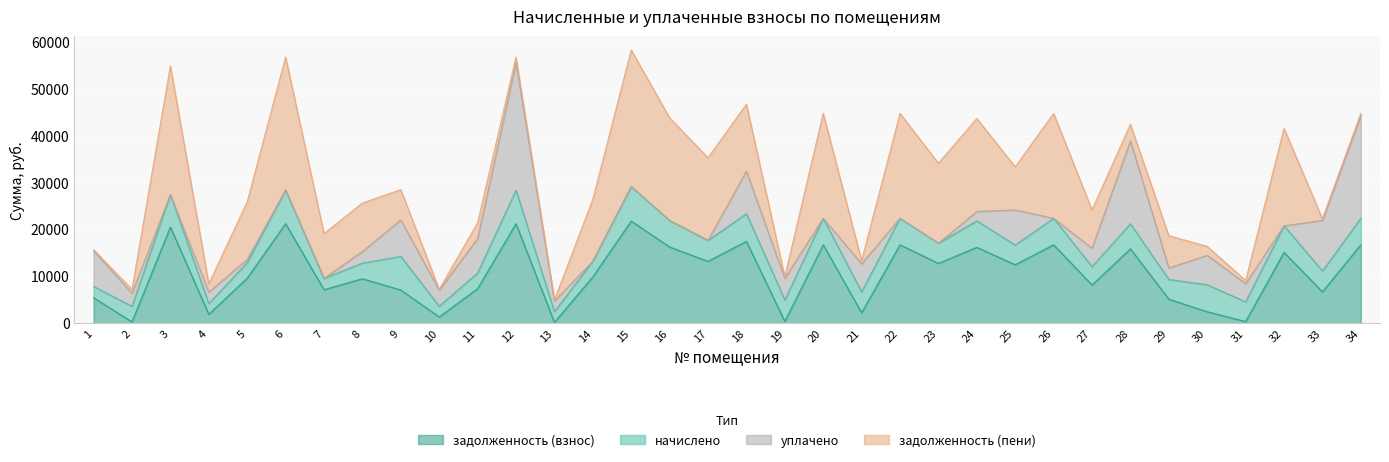

What are all the series names shown in the legend?

задолженность (взнос), начислено, уплачено, задолженность (пени)